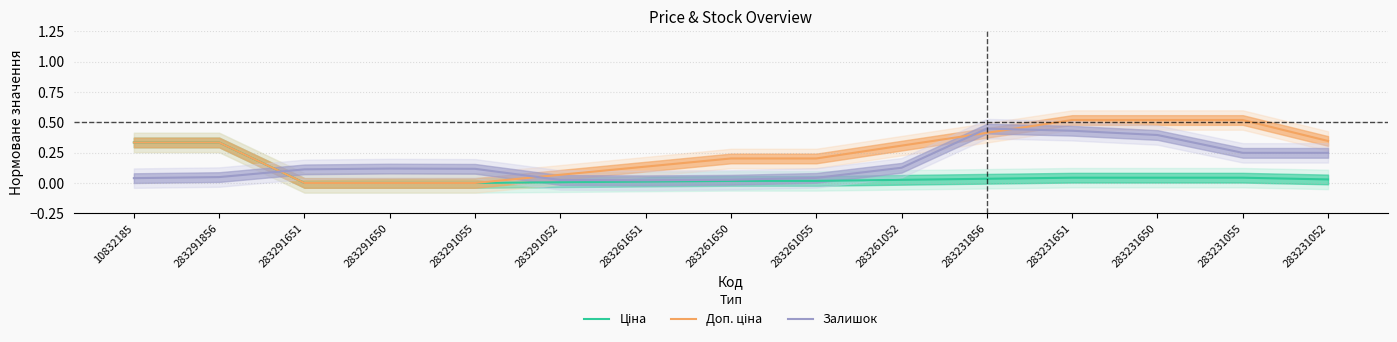

Reading left to right, extract all data points from this chart.

Ціна: 0.3	0.3	0.0	0.0	0.0	0.0	0.0	0.0	0.0	0.0	0.0	0.0	0.0	0.0	0.0
Доп. ціна: 0.3	0.3	0.0	0.0	0.0	0.1	0.1	0.2	0.2	0.3	0.4	0.5	0.5	0.5	0.3
Залишок: 0.0	0.0	0.1	0.1	0.1	0.0	0.0	0.0	0.0	0.1	0.4	0.4	0.4	0.2	0.2